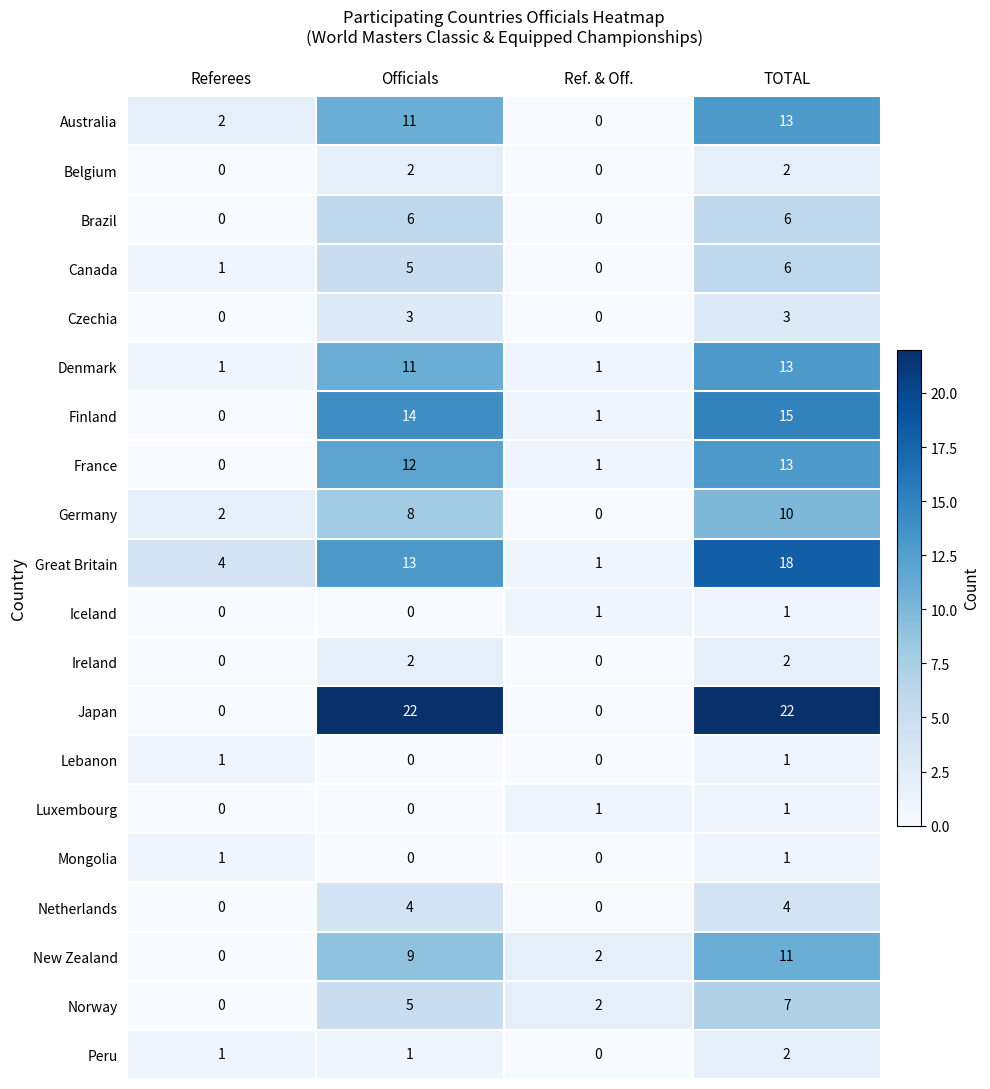

What is the spread (max minus min) of values at Officials?

22